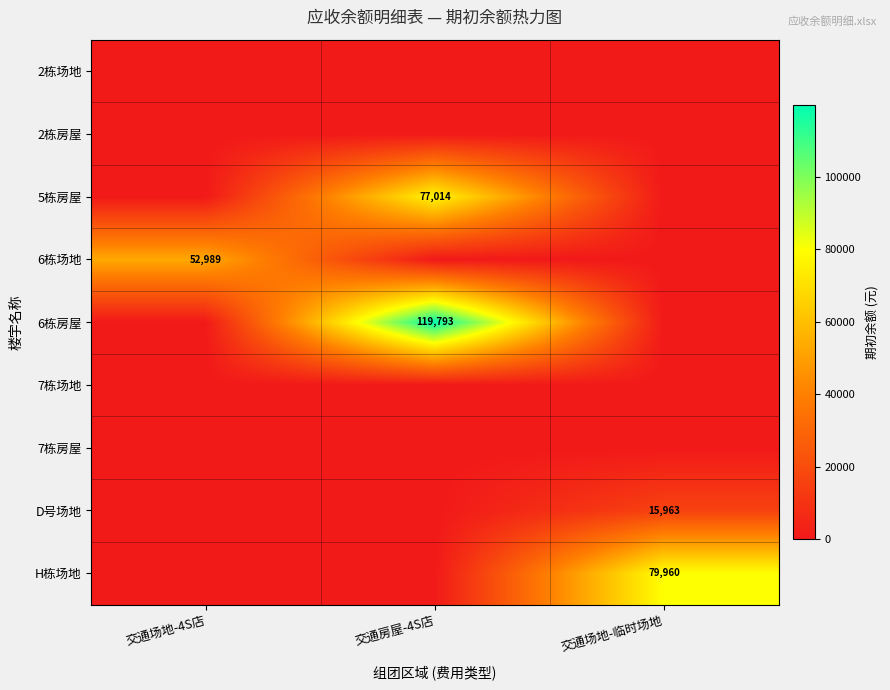

Which series has the largest total across all categories?

6栋房屋